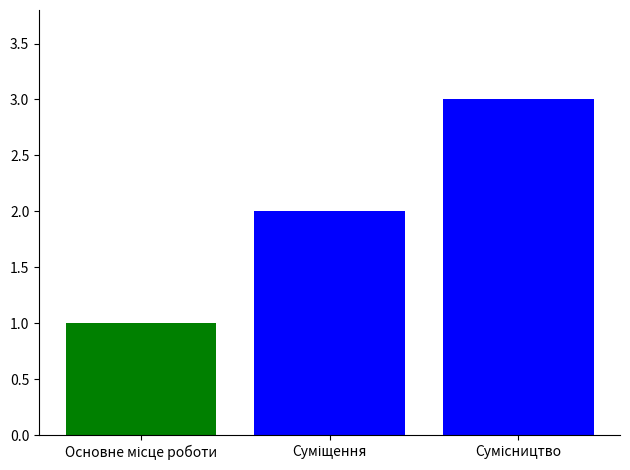

What is the sum of all values?

6